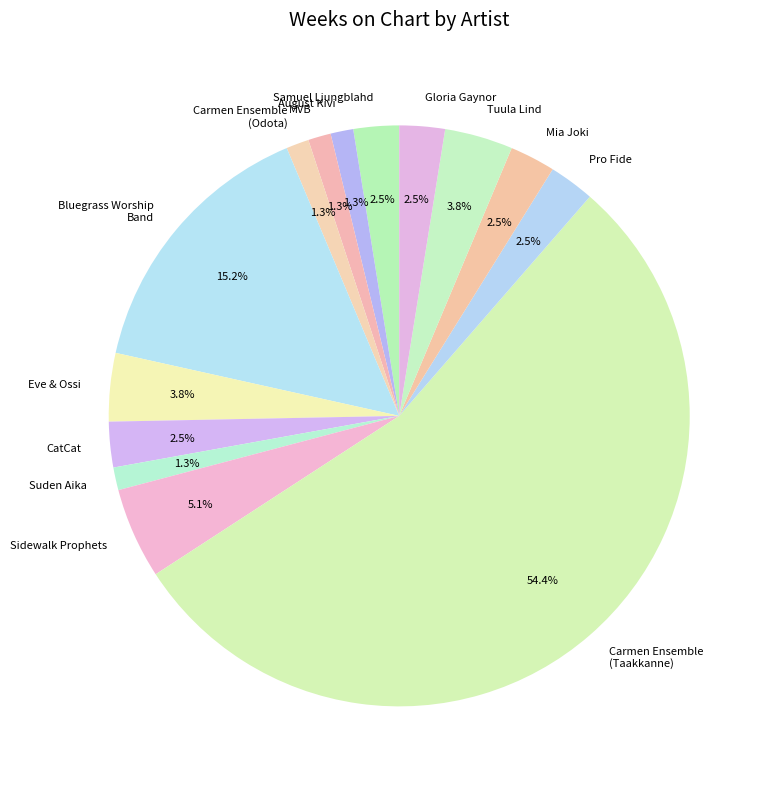

To the nearest percent, what is the average slice percentage?

7%